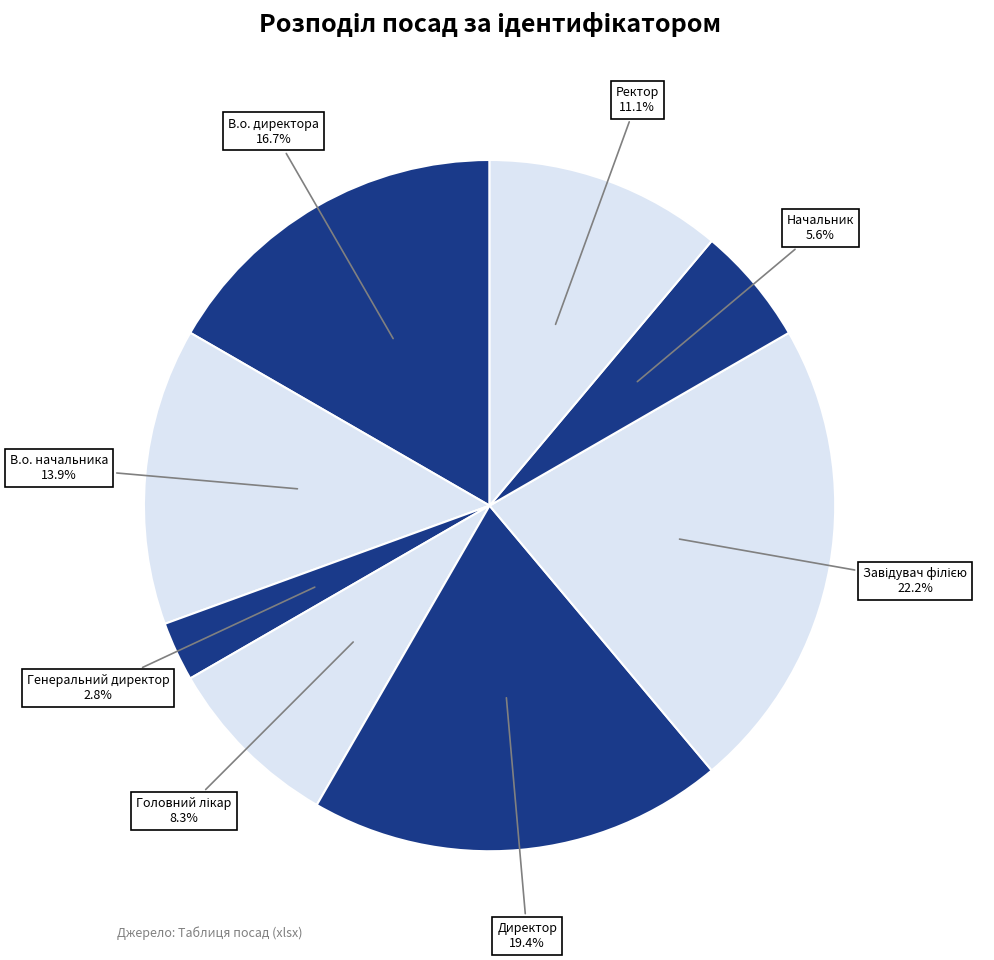

How many slices are in this pie chart?

8